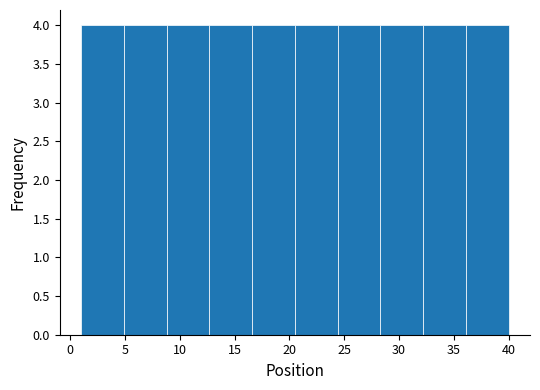

Reading left to right, list every bar in this chart as the range it spans on the x-axis followed by its height. Neither the bar edges nor the heights are printed on the chart, so give them approximately, as read against the axes.

1.0 to 4.9: 4
4.9 to 8.8: 4
8.8 to 12.7: 4
12.7 to 16.6: 4
16.6 to 20.5: 4
20.5 to 24.4: 4
24.4 to 28.3: 4
28.3 to 32.2: 4
32.2 to 36.1: 4
36.1 to 40.0: 4